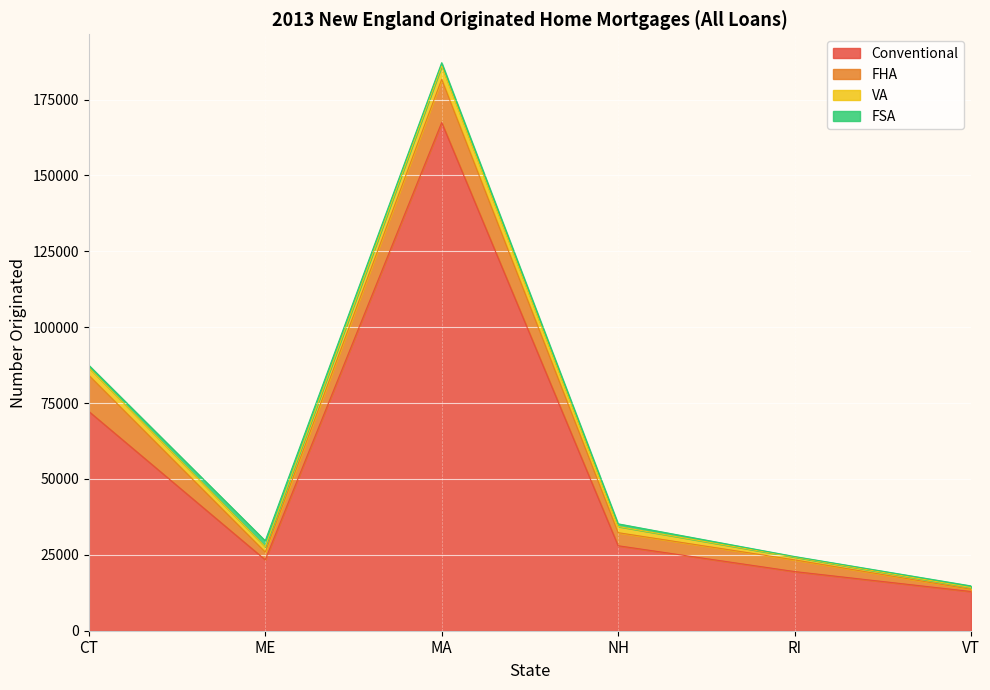

True or false: FHA and Conventional intersect in this chart.

False